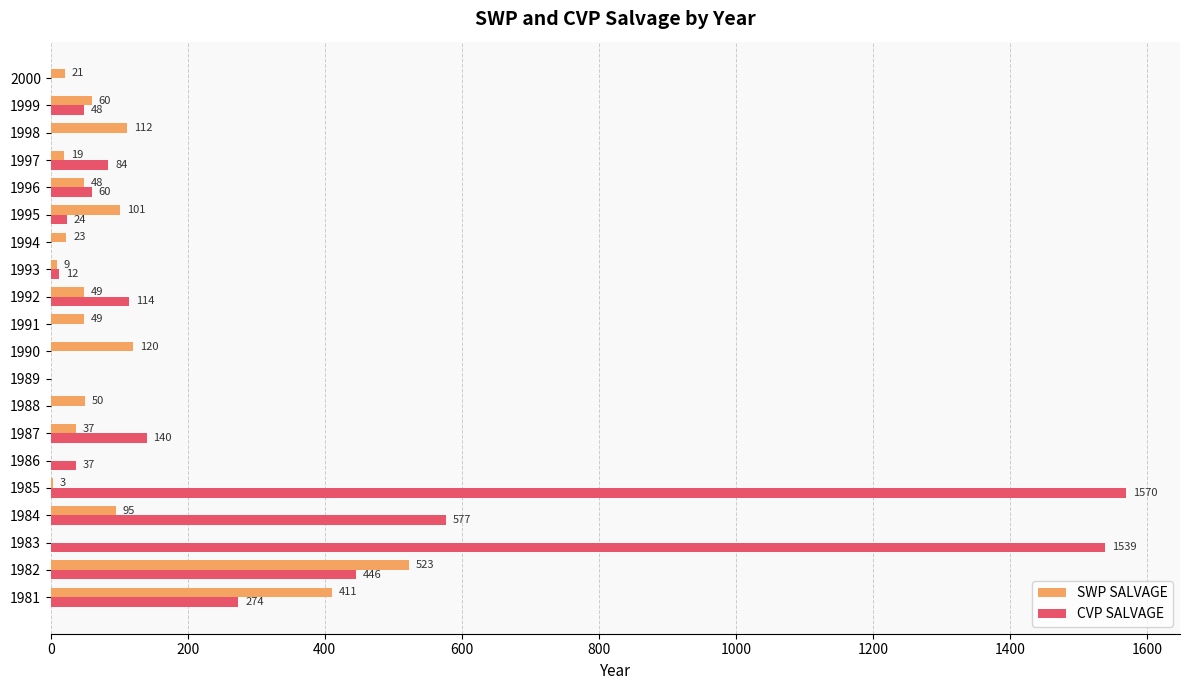

At which label is SWP SALVAGE closest to 261?

1990